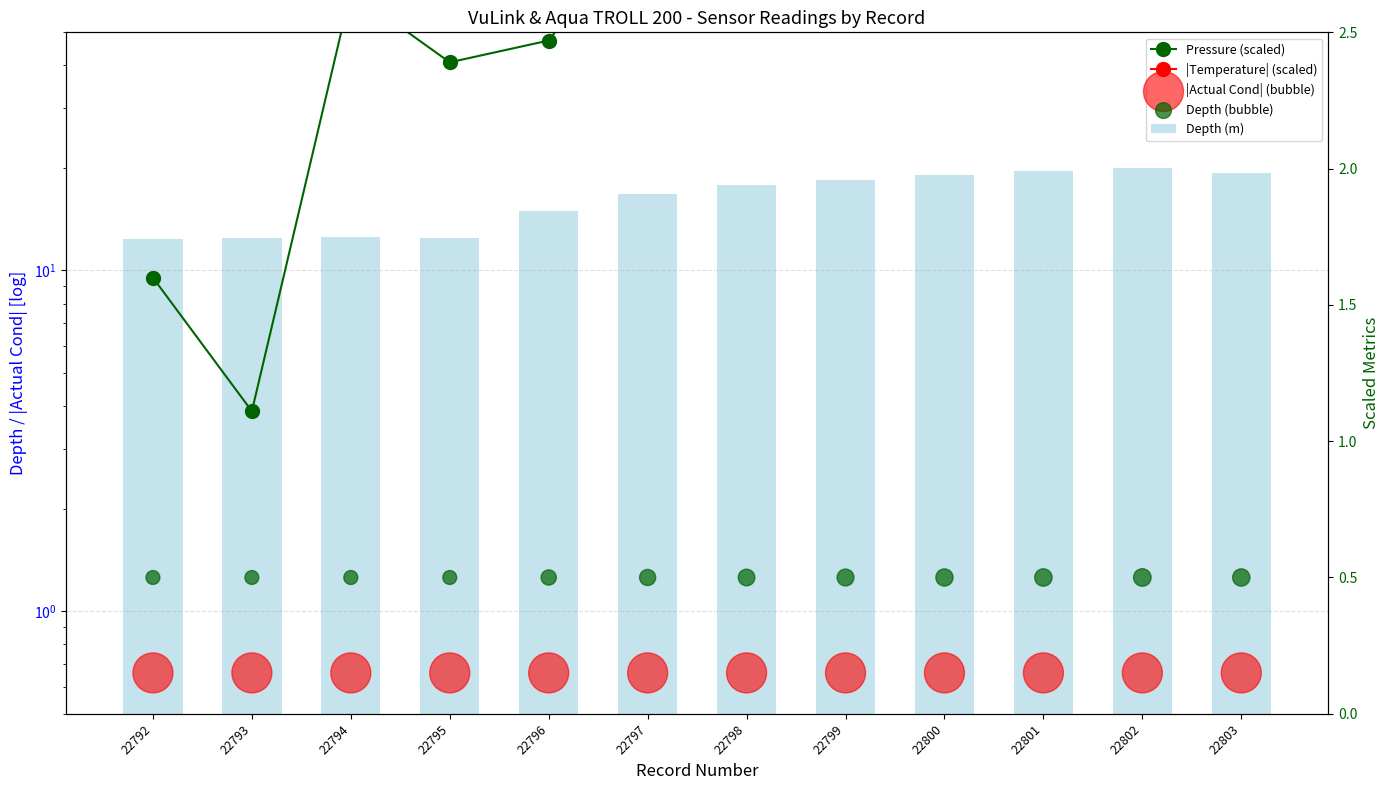

Is the value of |Actual Cond| (bubble) at 22797 greater than the value of Depth (bubble) at 22799?

No